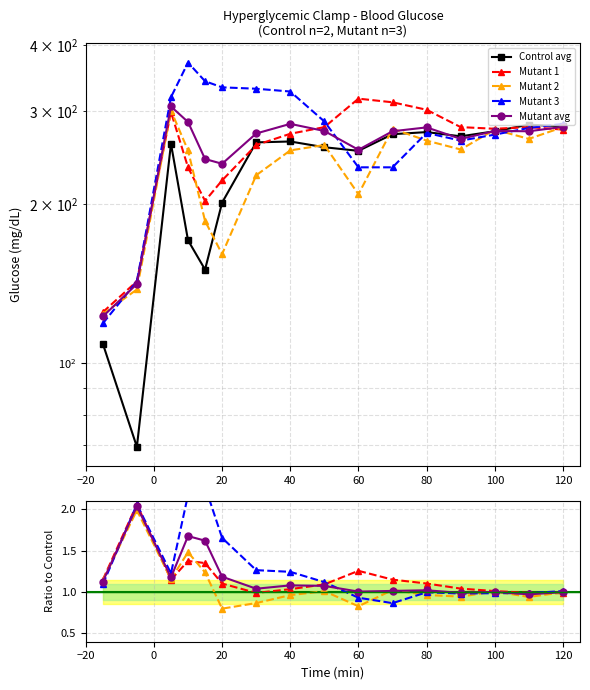

How many lines are shown in the chart?

5